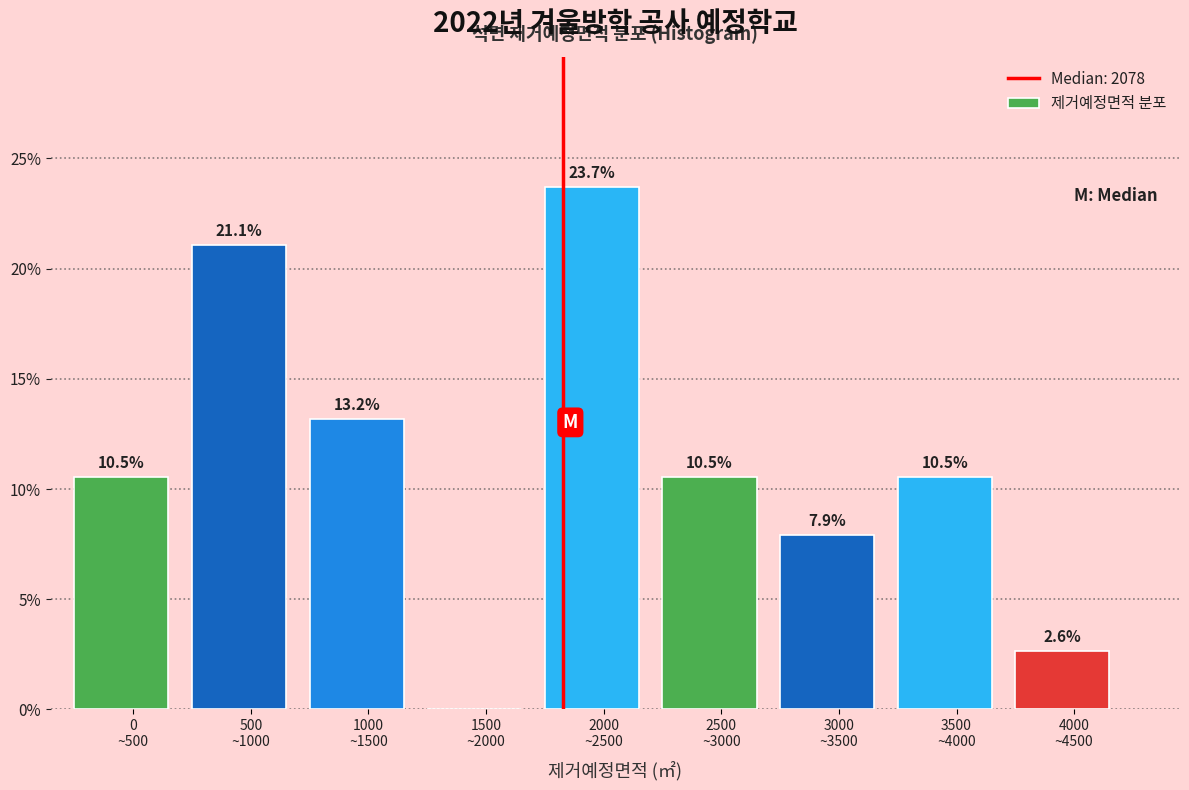

What is the maximum value shown in the chart?

23.7